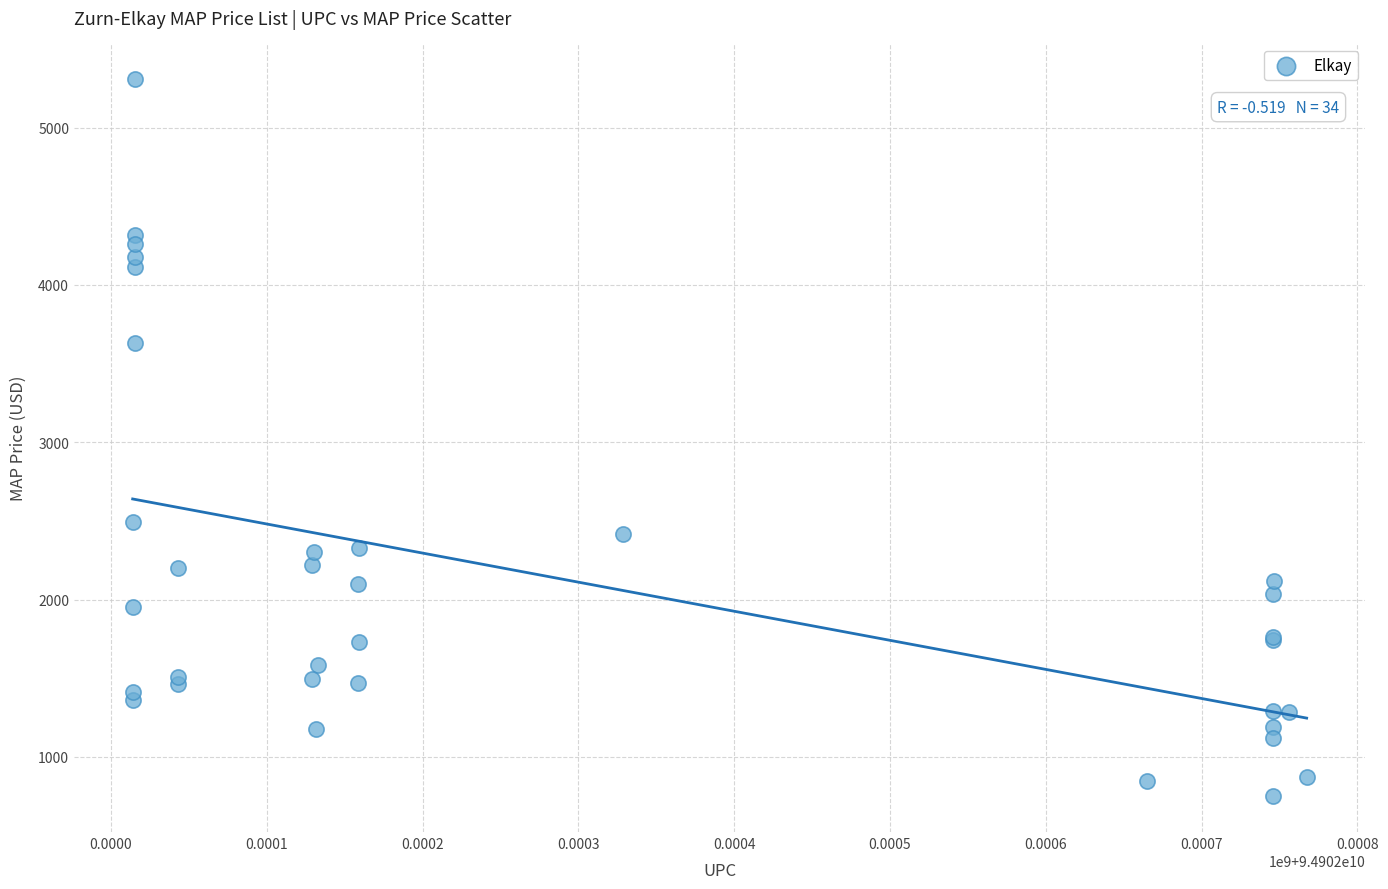

What Y value in the scatter plot is closest to 3028?

2494.8